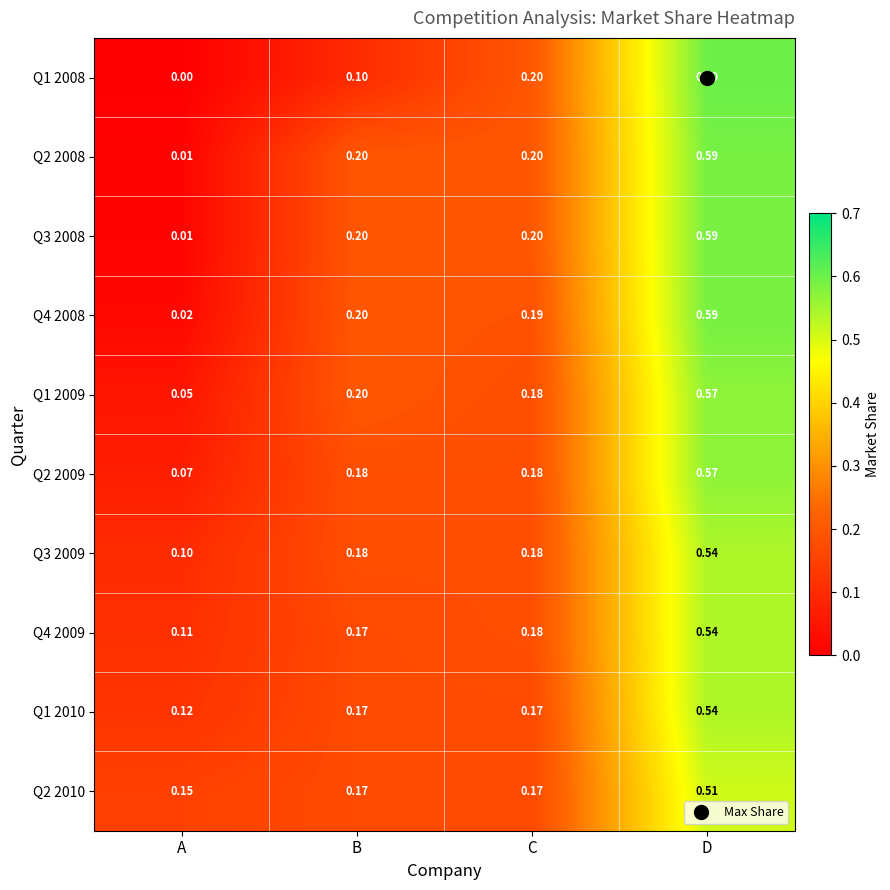

At which label does Q4 2008 reach its peak?

D